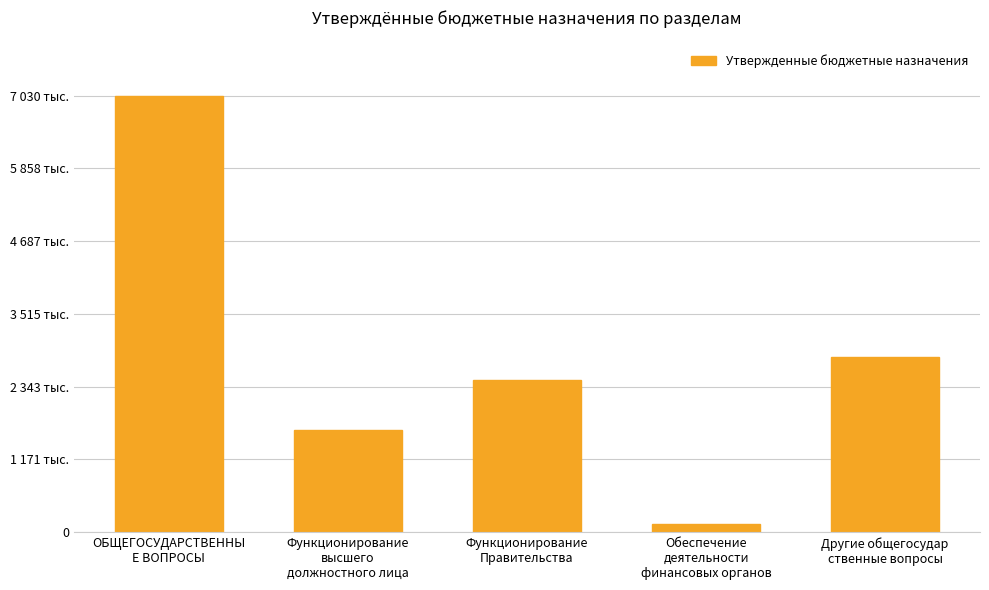

What is the greatest value displayed?

7030555